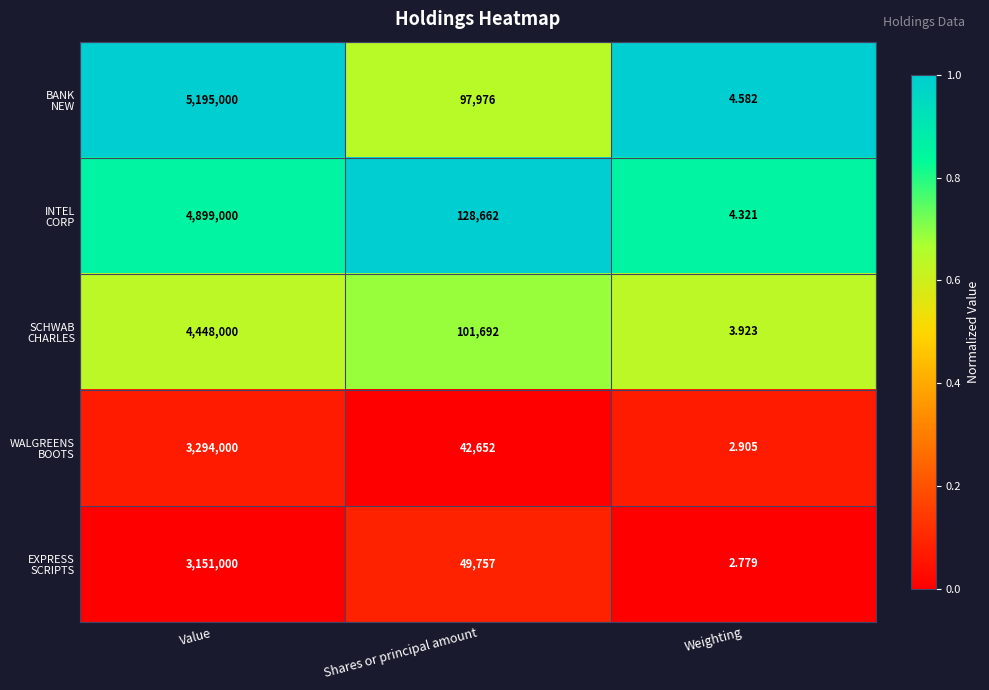

At which category does the chart reach its peak across all series?

Value